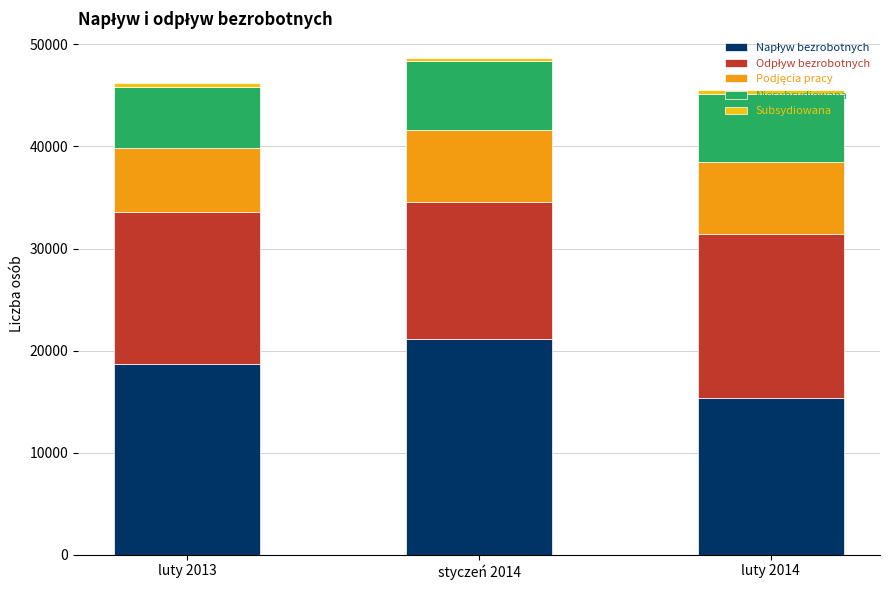

How many distinct data groups are displayed?

5